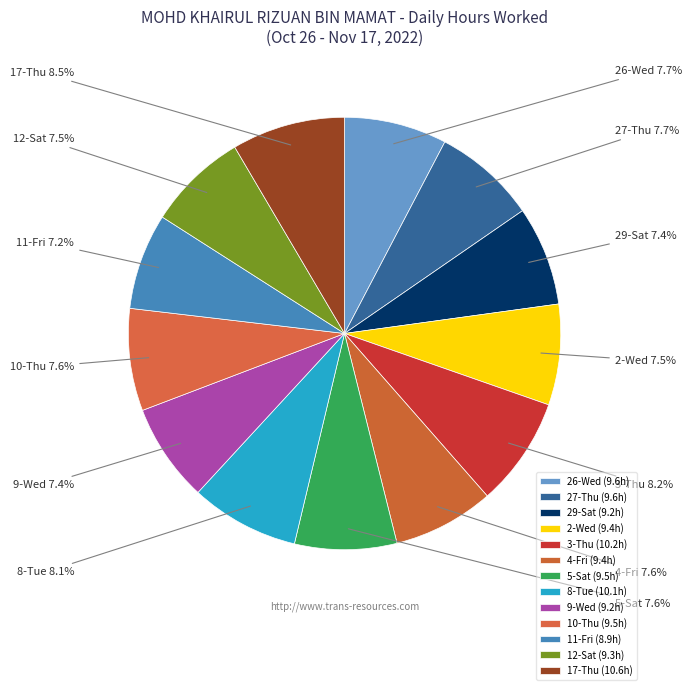

Is there any slice that represents more than half of the pie?

No